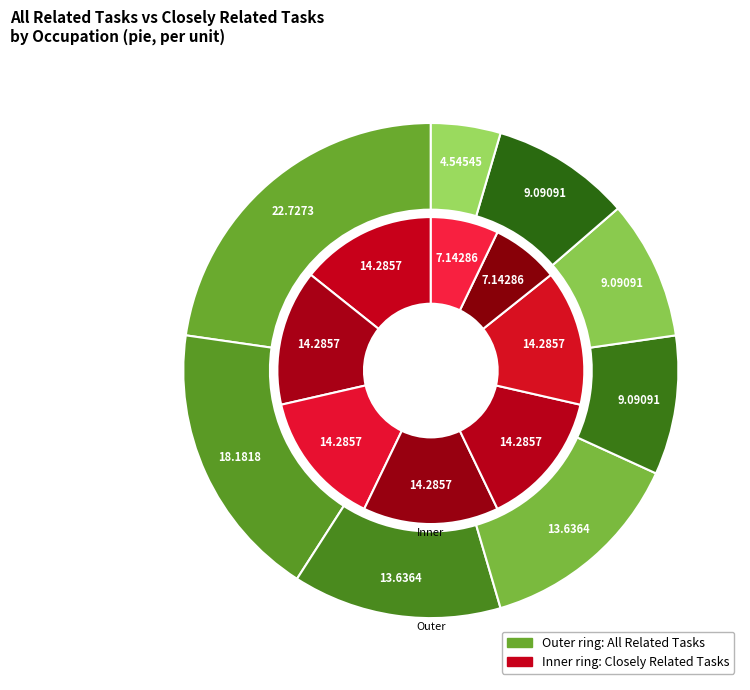

The 4 slice represents 20% of the pie. True or false?

False